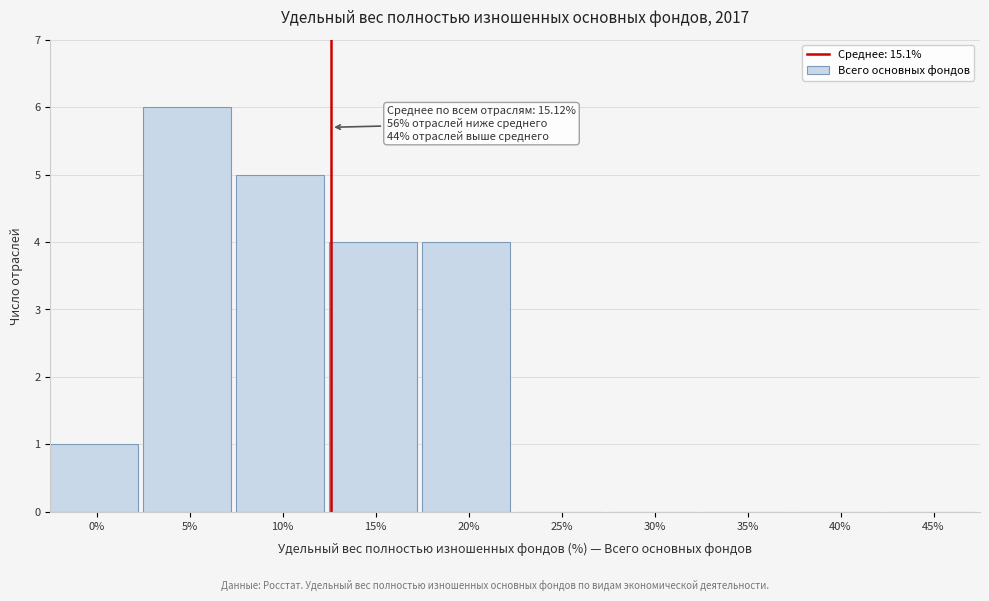

Reading left to right, extract all data points from this chart.

0%=1	5%=6	10%=5	15%=4	20%=4	25%=0	30%=0	35%=0	40%=0	45%=0